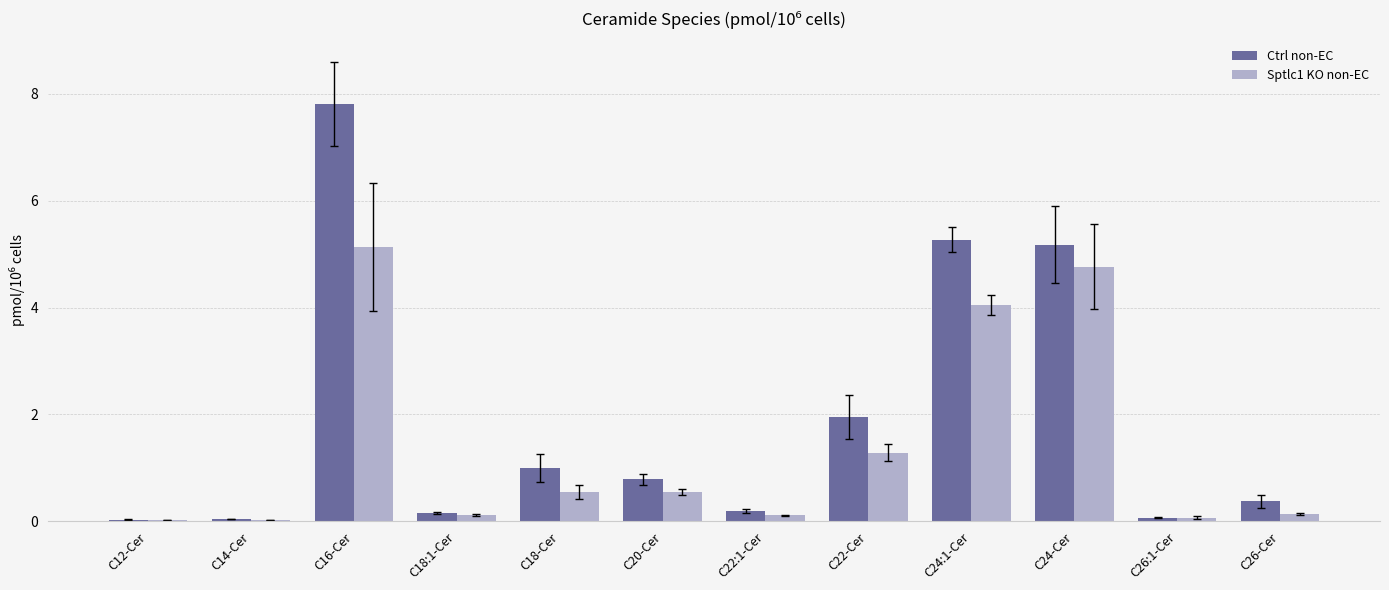

Is the value of Ctrl non-EC at C24:1-Cer greater than the value of Sptlc1 KO non-EC at C14-Cer?

Yes